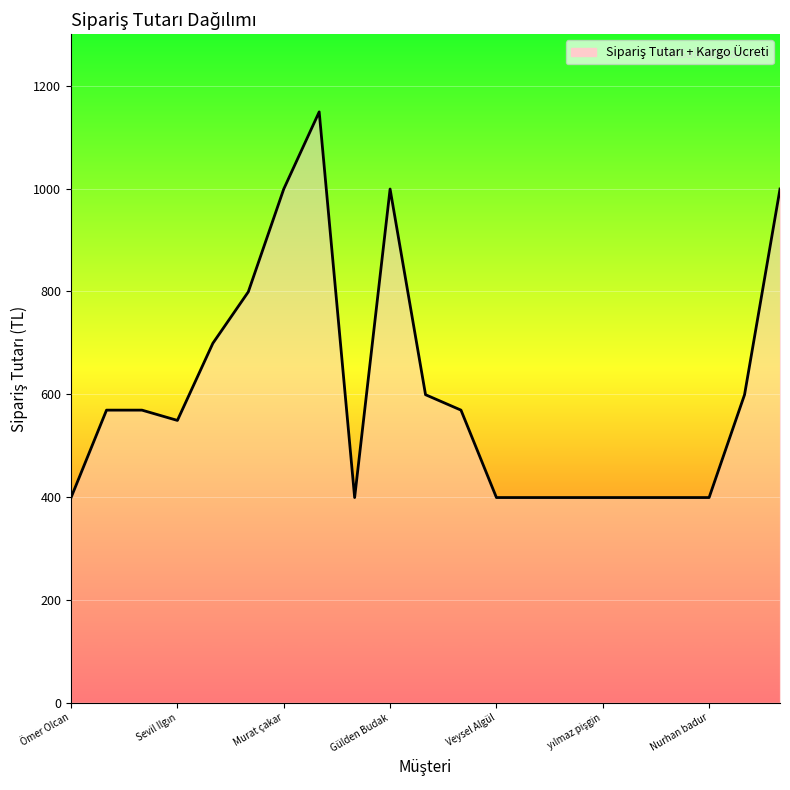

What is the difference between the maximum and minimum values?

750